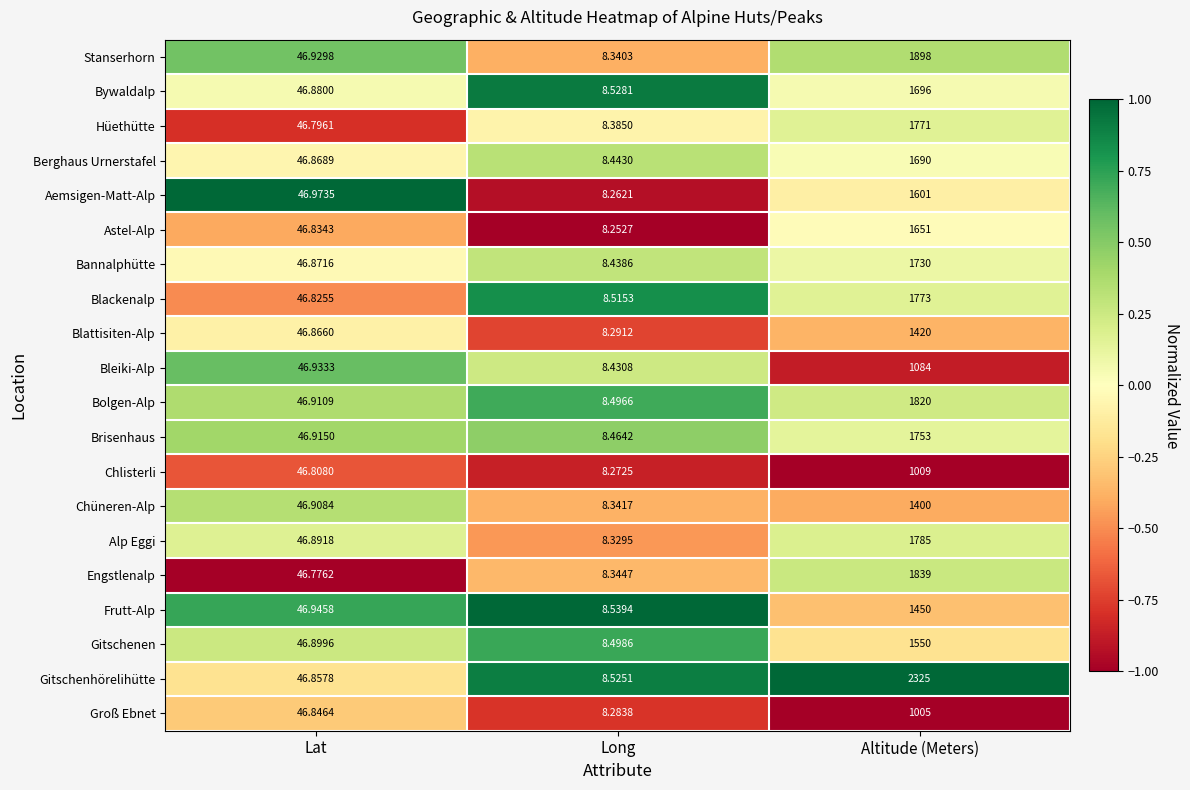

What is the spread (max minus min) of values at Lat?

0.2